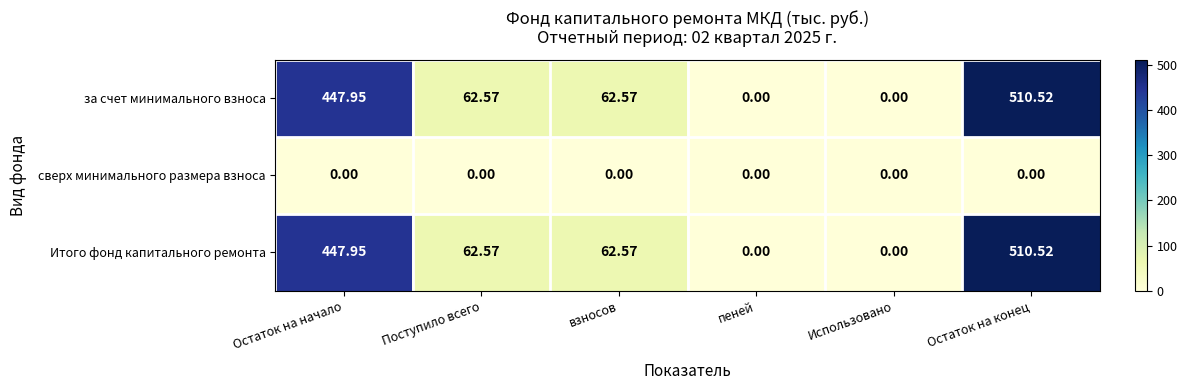

At which category is the sum across all series the highest?

Остаток на конец